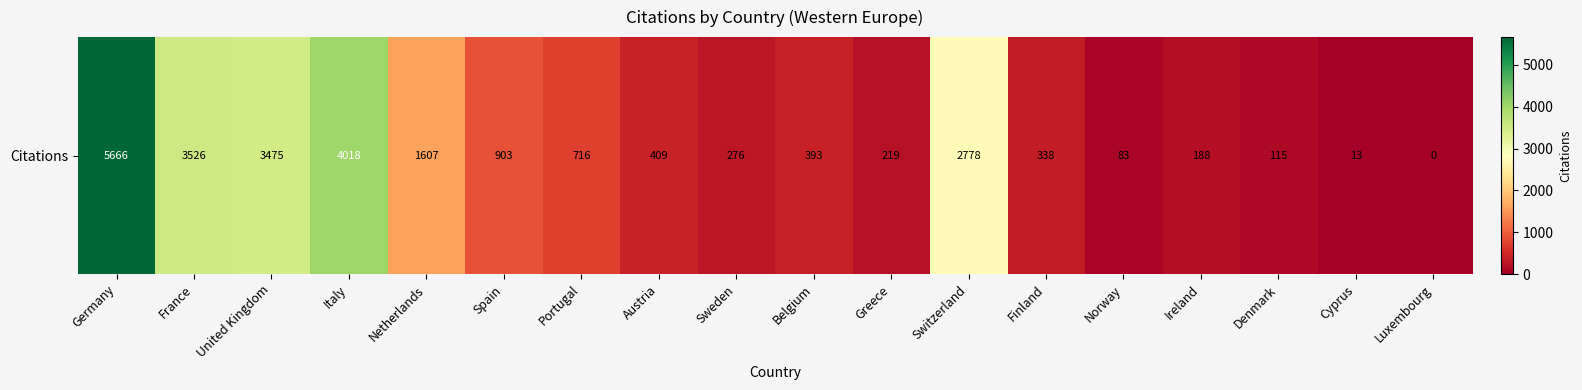

How many data points does each series have?

18